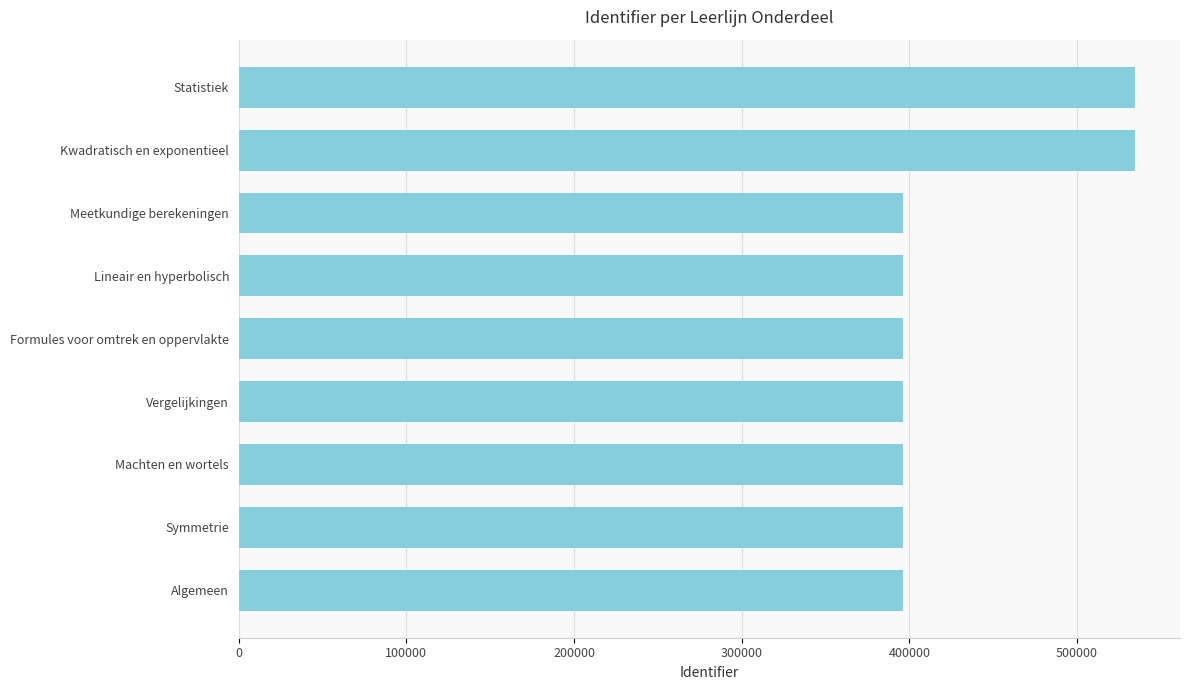

What is the minimum value shown in the chart?

396201